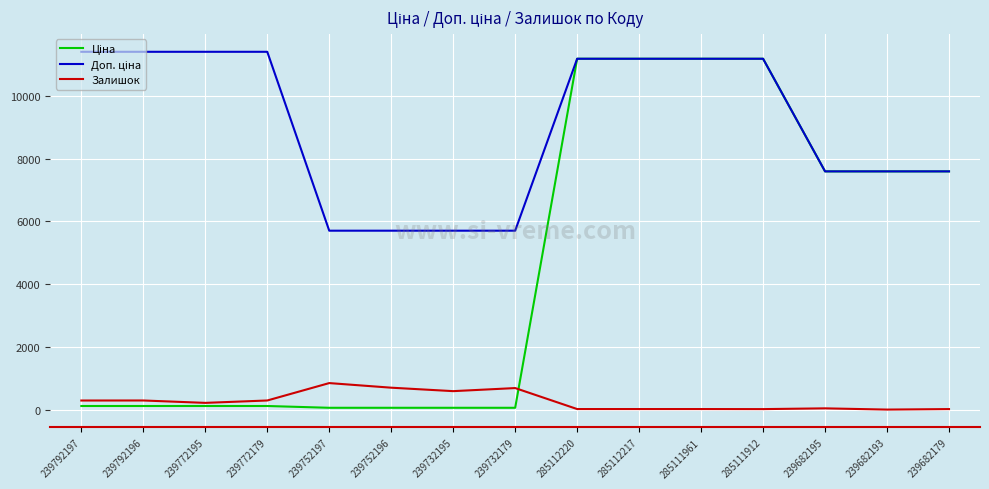

Is it true that Залишок equals 0.0 at 239682193?

True